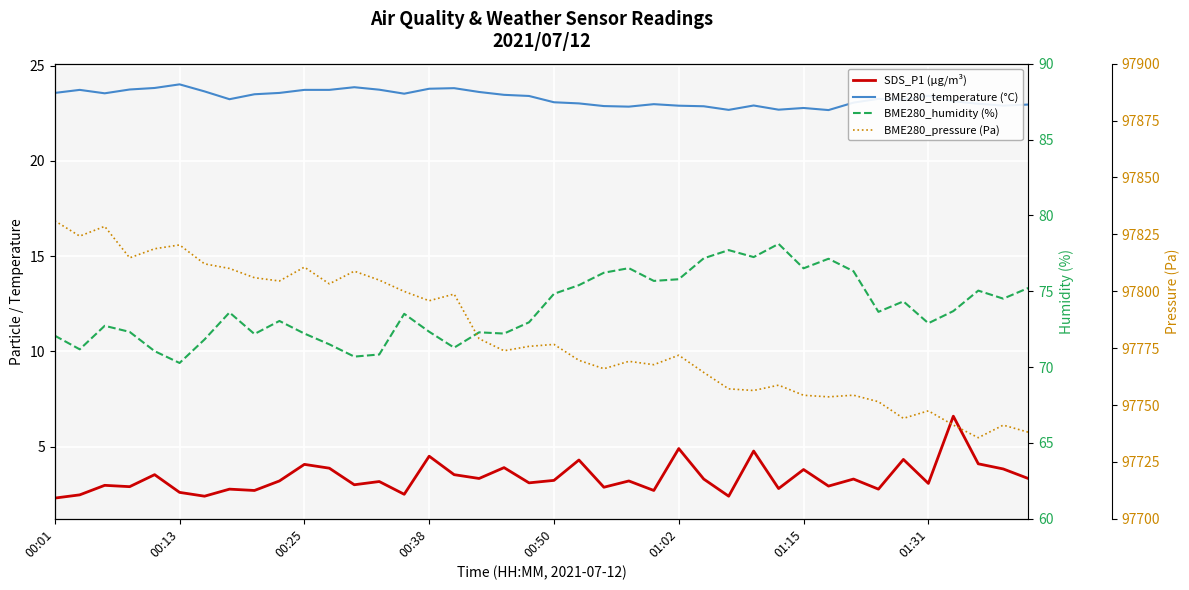

True or false: BME280_temperature (°C) and BME280_humidity (%) cross at least once.

False